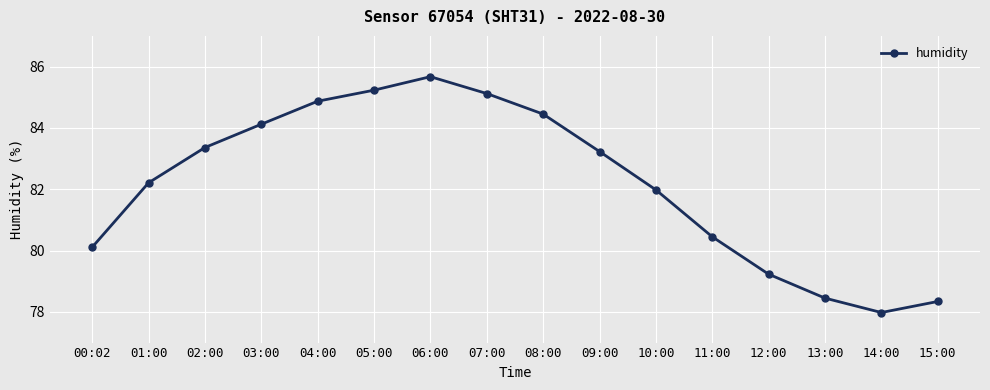

What is the minimum value shown in the chart?

78.0